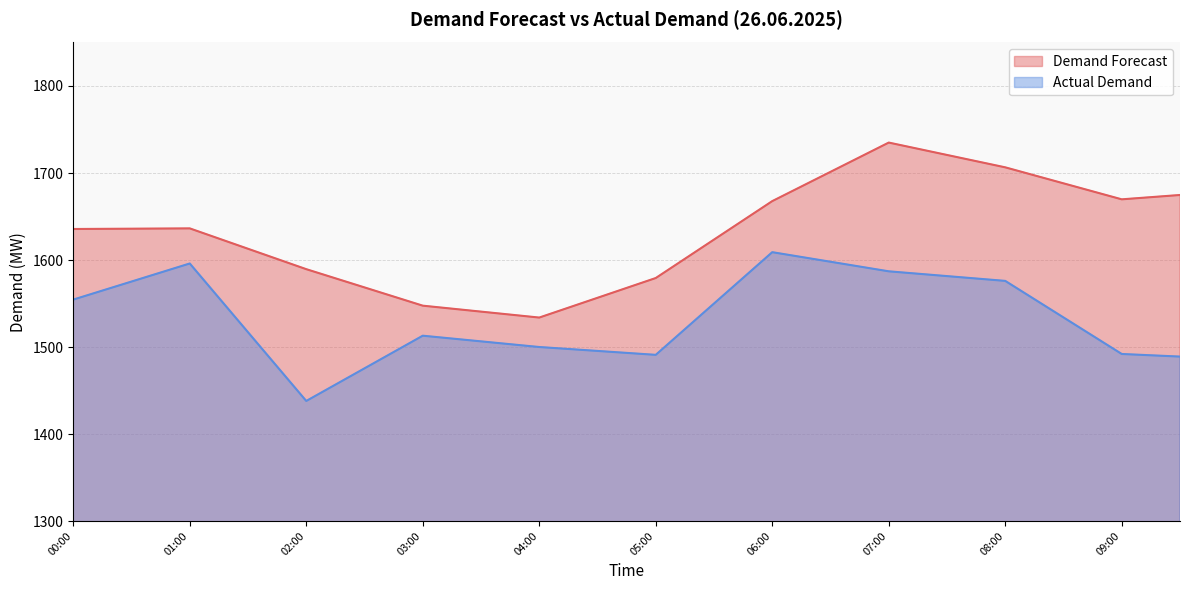

What are all the series names shown in the legend?

Demand Forecast, Actual Demand